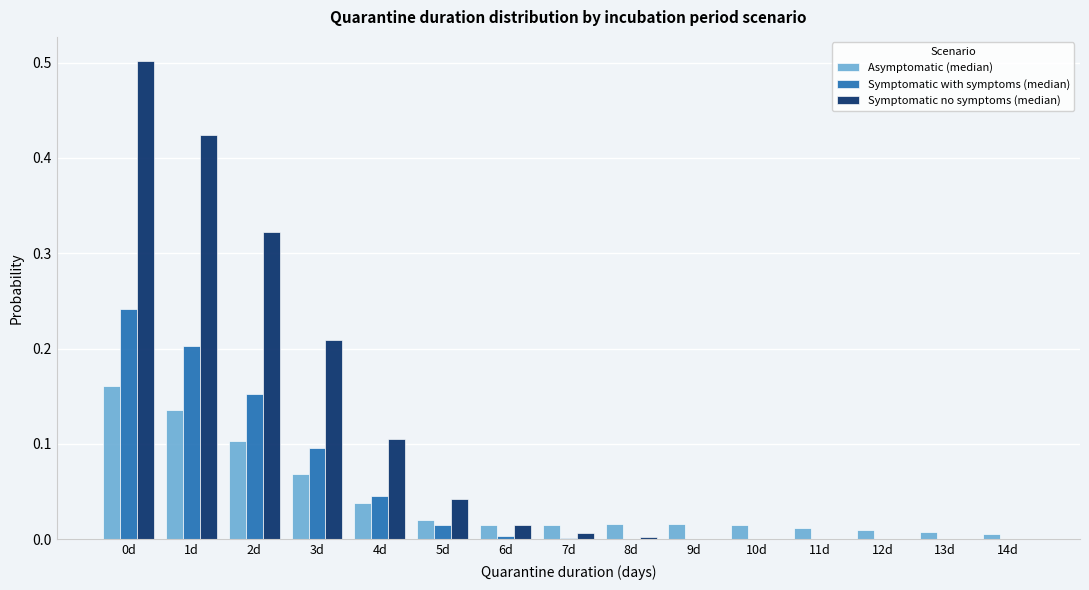

Between 4d and 13d, which series saw the biggest shift?

Symptomatic no symptoms (median)